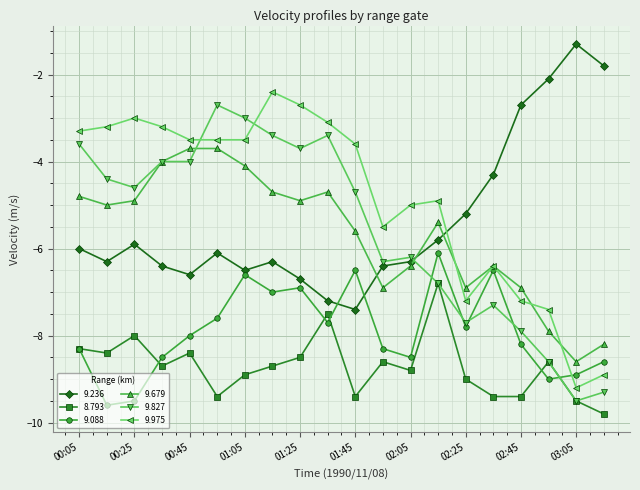

What is the greatest value displayed?

-1.3